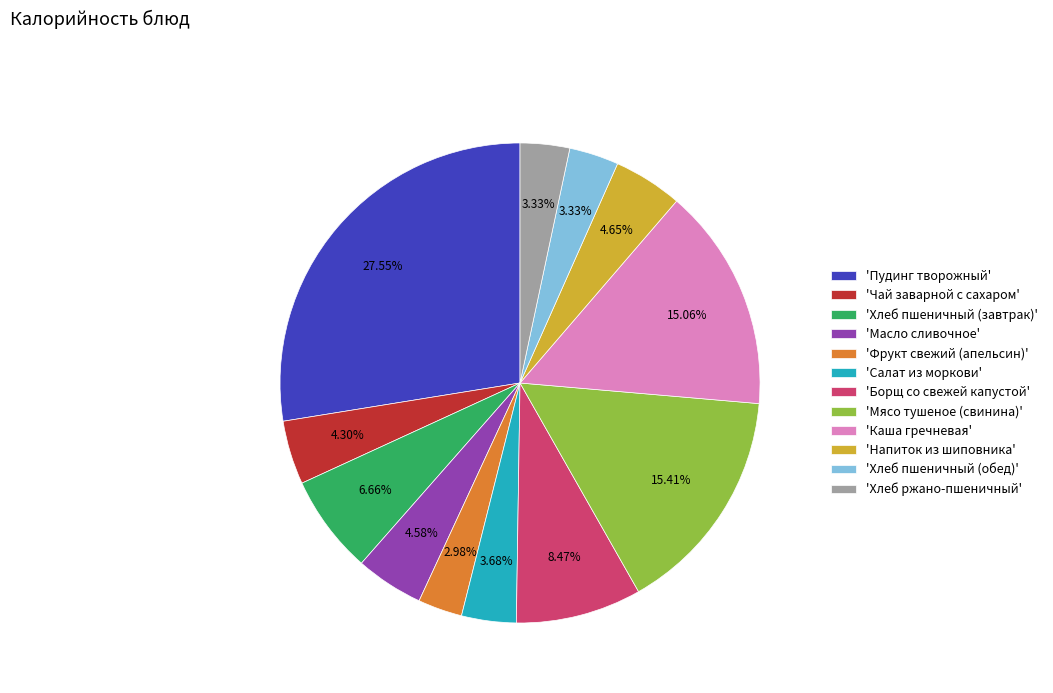

Does 'Борщ со свежей капустой' represent more than half of the total?

No